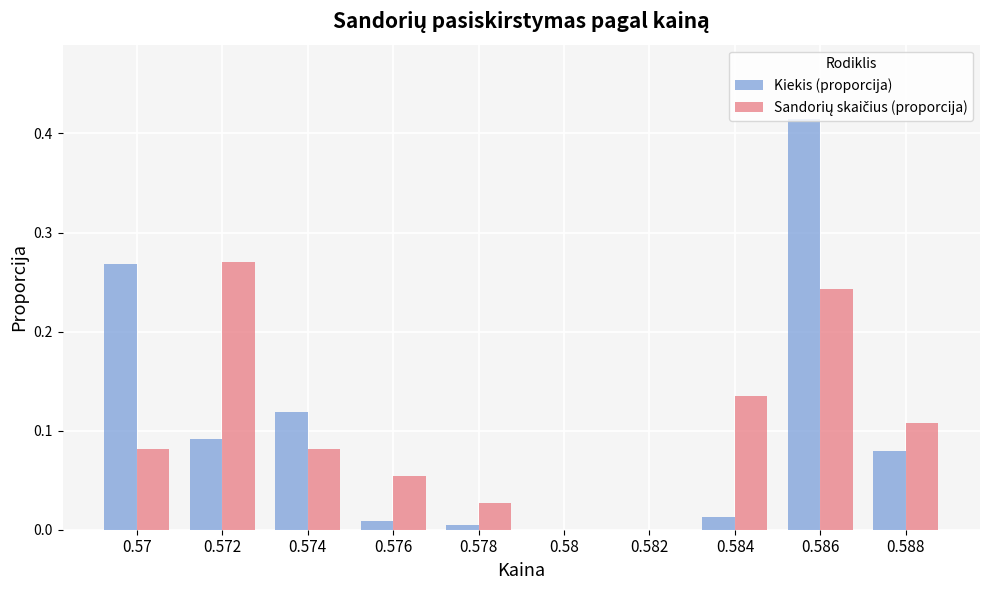

Between 0.572 and 0.586, which series saw the biggest shift?

Kiekis (proporcija)